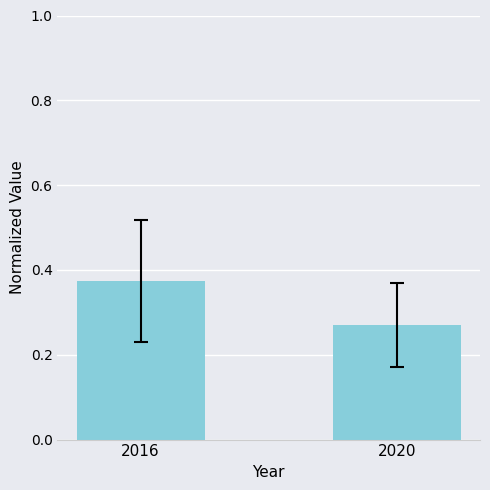

Which category has the highest value across all series?

2016